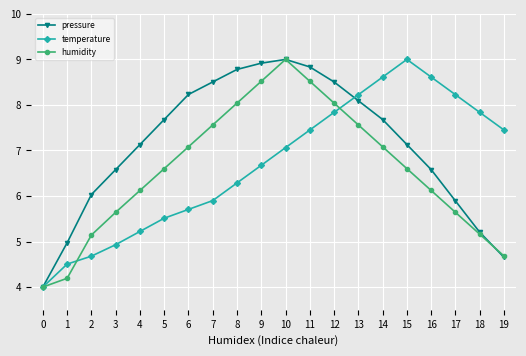

What is the sum of the pressure values at 17 and 6?

14.1